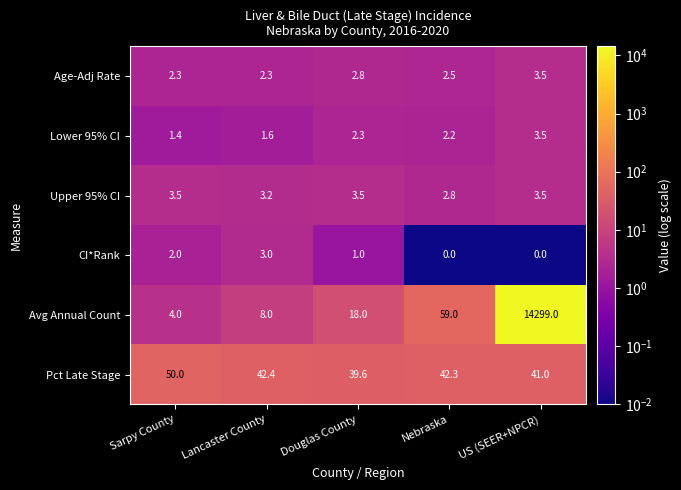

What is the maximum value for Lower 95% CI?

3.5